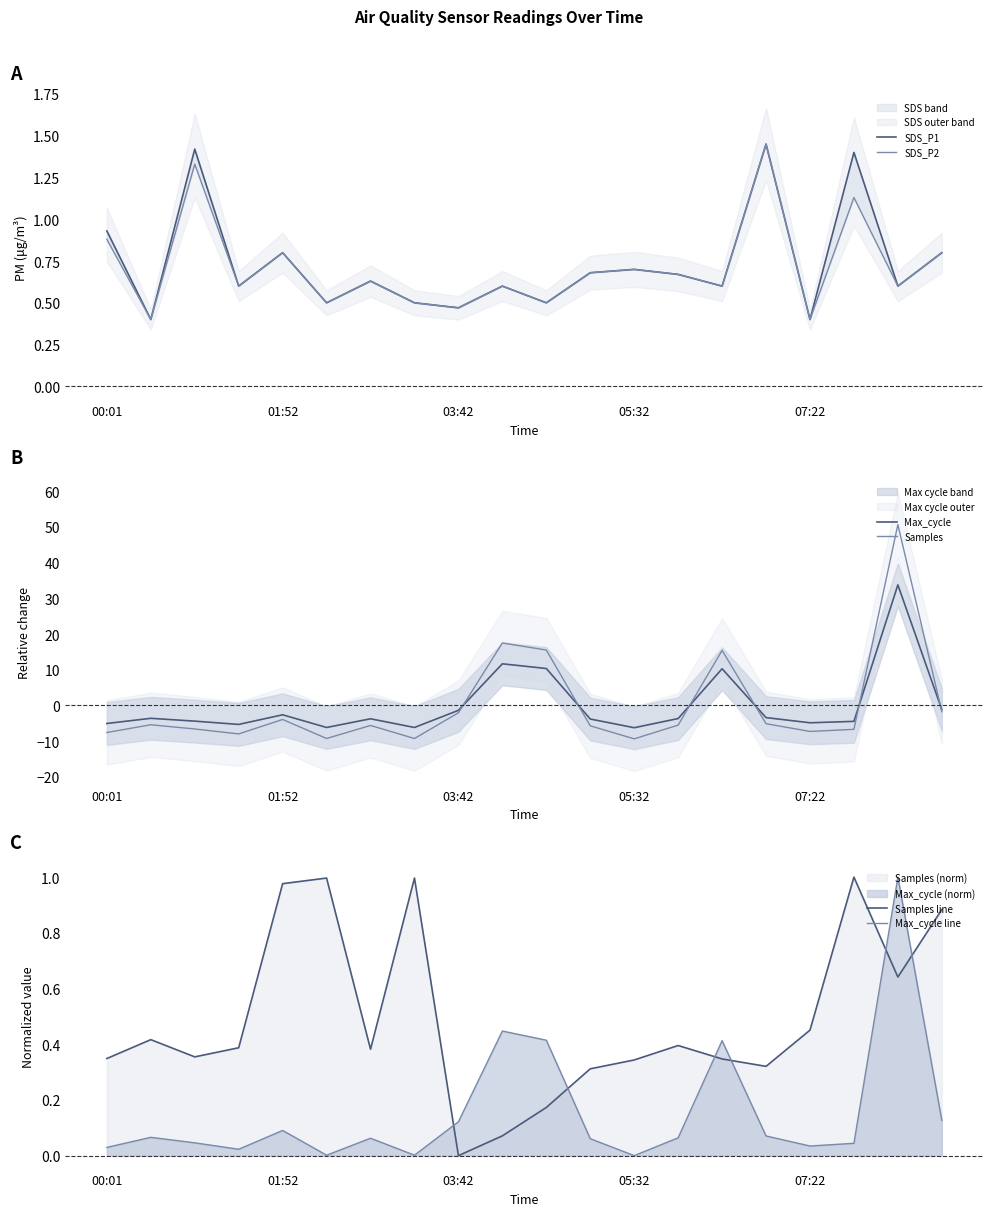

Is the value of Max_cycle line at 00:01 greater than the value of Samples line at 19?

No